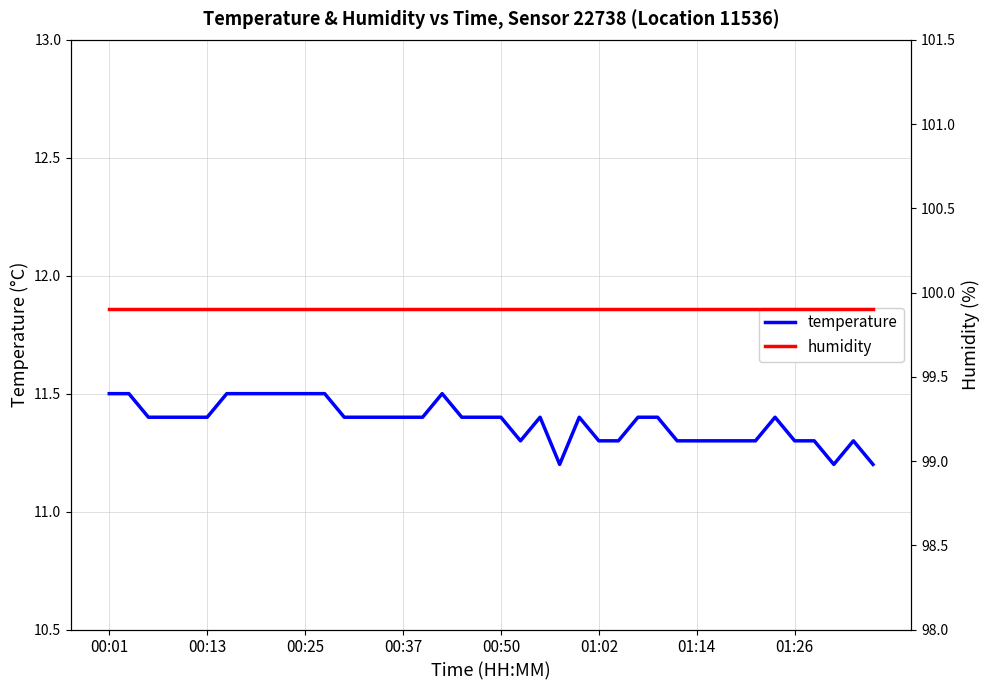

What is the difference between the highest and lowest values at 36?

88.6